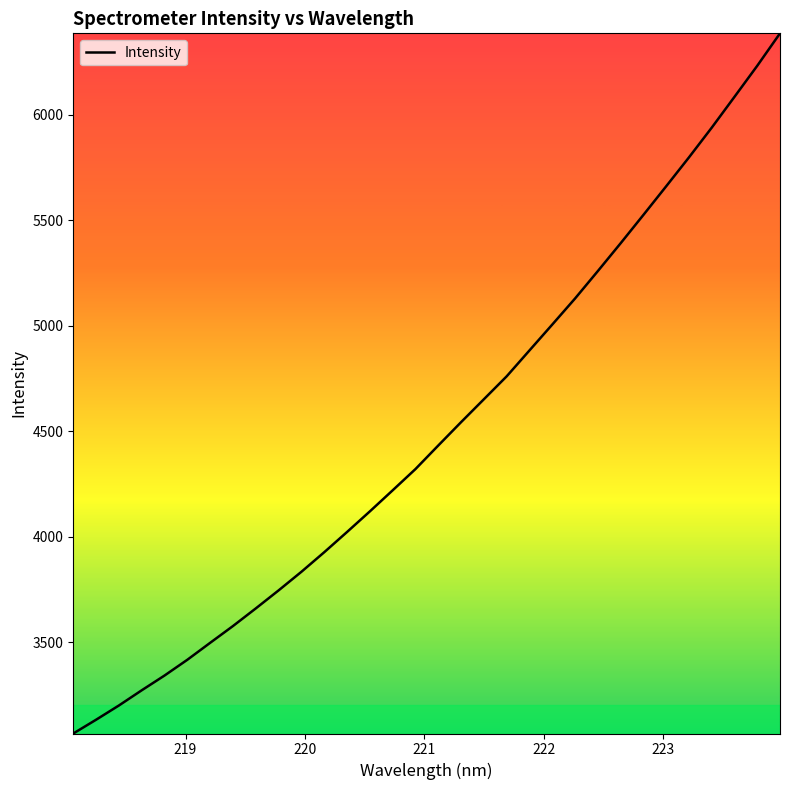

What is the average value?

4500.7